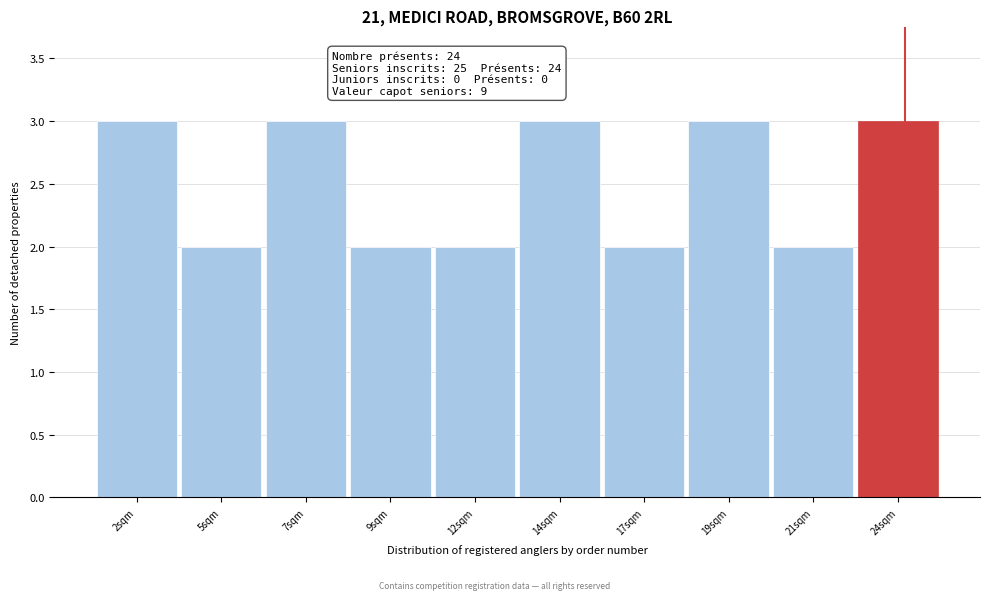

Reading left to right, list all the values displayed in this chart.

3	2	3	2	2	3	2	3	2	3